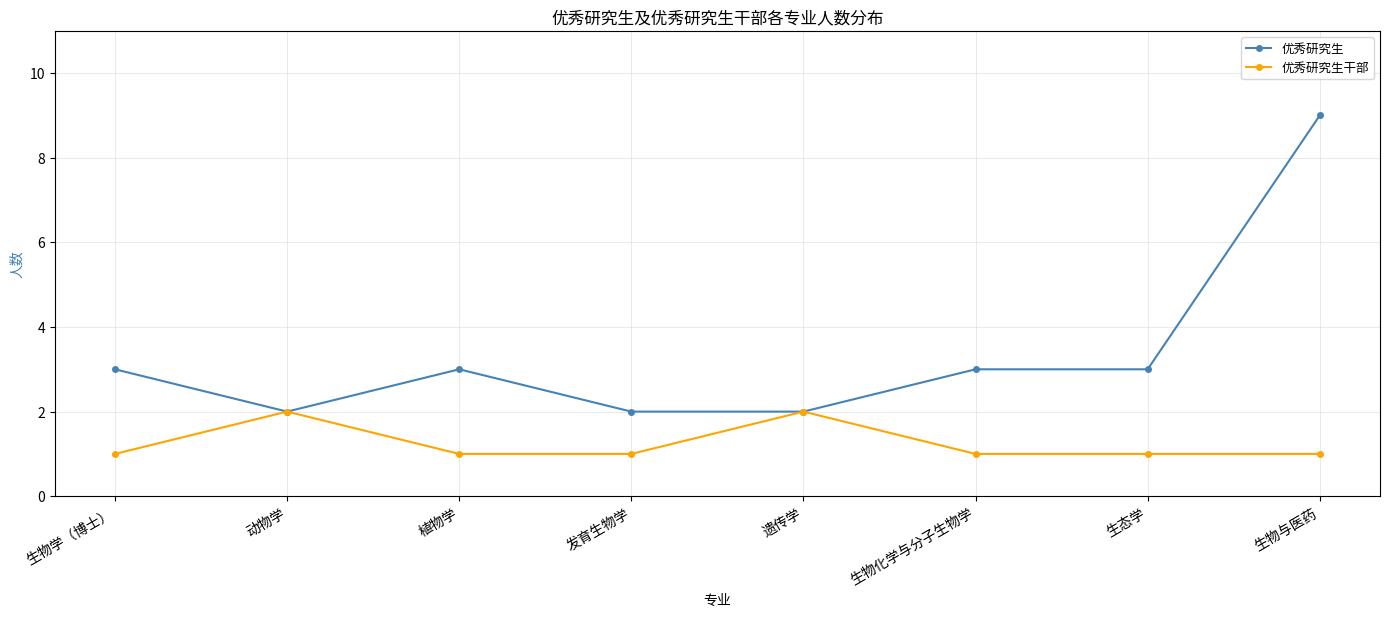

Reading left to right, what are all the values shown in this chart?

优秀研究生: 3	2	3	2	2	3	3	9
优秀研究生干部: 1	2	1	1	2	1	1	1